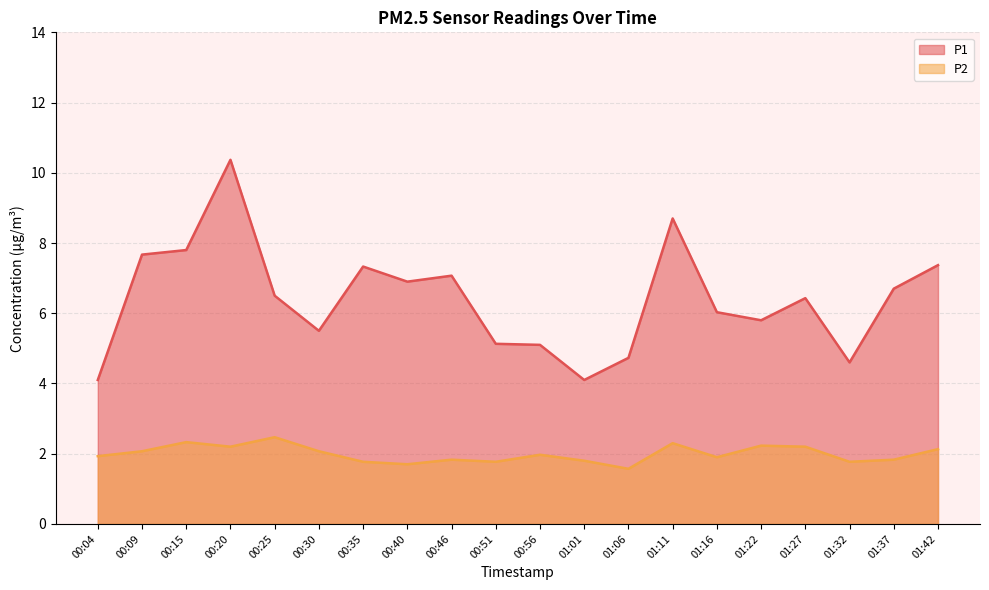

Reading left to right, what are all the values shown in this chart?

P1: 4.1	7.7	7.8	10.4	6.5	5.5	7.3	6.9	7.1	5.1	5.1	4.1	4.7	8.7	6.0	5.8	6.4	4.6	6.7	7.4
P2: 1.9	2.1	2.3	2.2	2.5	2.1	1.8	1.7	1.8	1.8	2.0	1.8	1.6	2.3	1.9	2.2	2.2	1.8	1.8	2.1